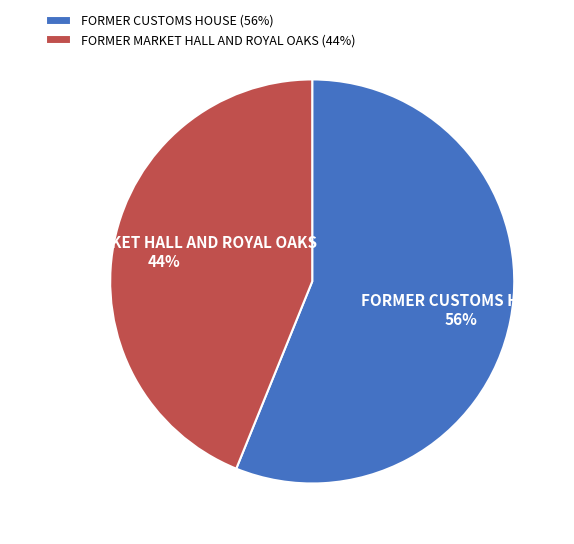

The FORMER CUSTOMS HOUSE slice represents 56% of the pie. True or false?

True